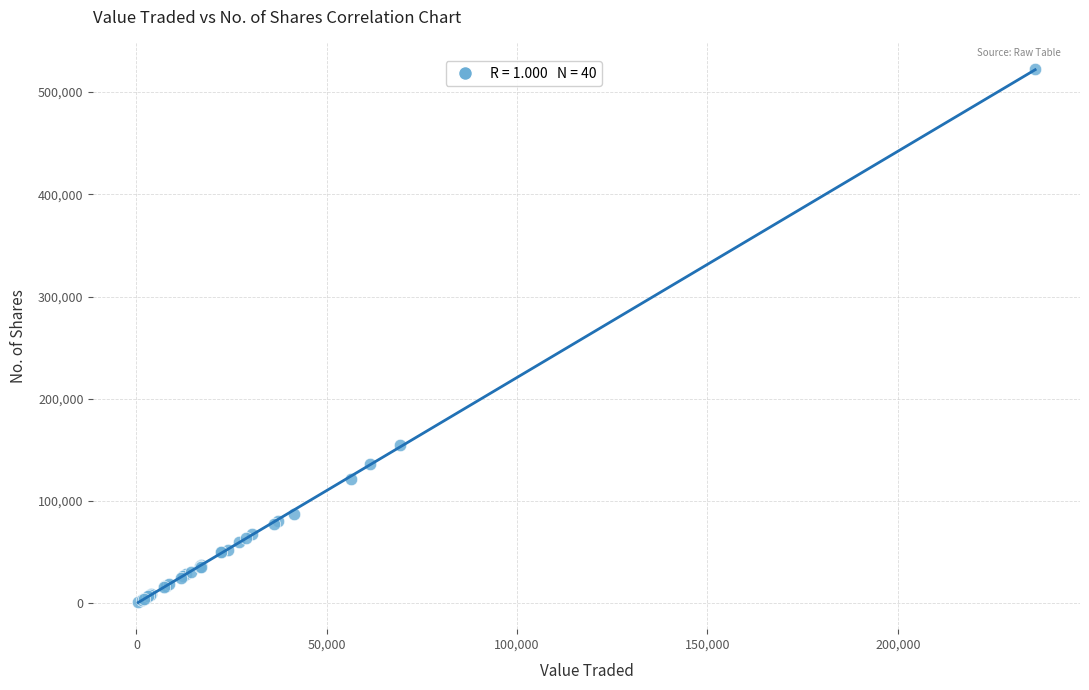

What Y value in the scatter plot is closest to 261752?

155096